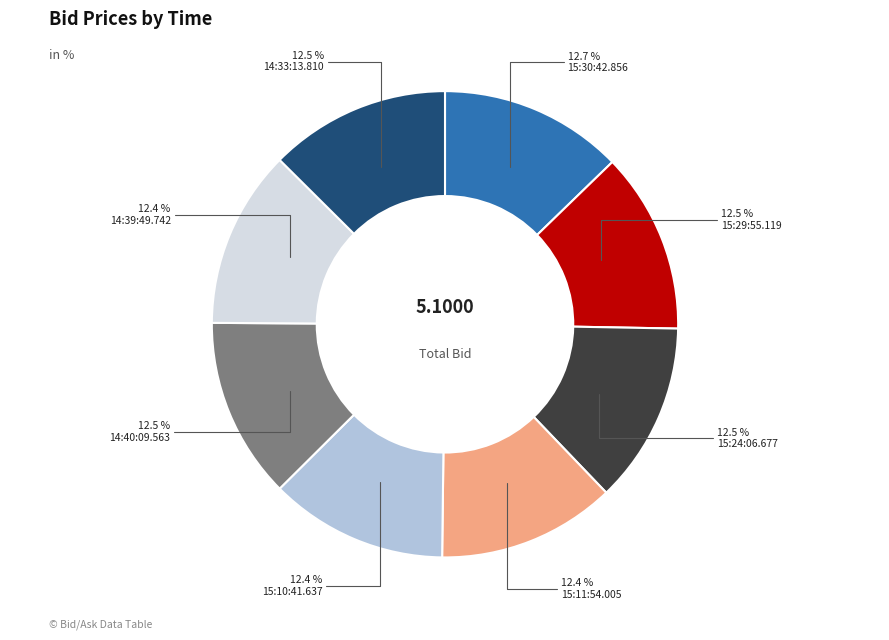

Is there a majority slice in this chart?

No